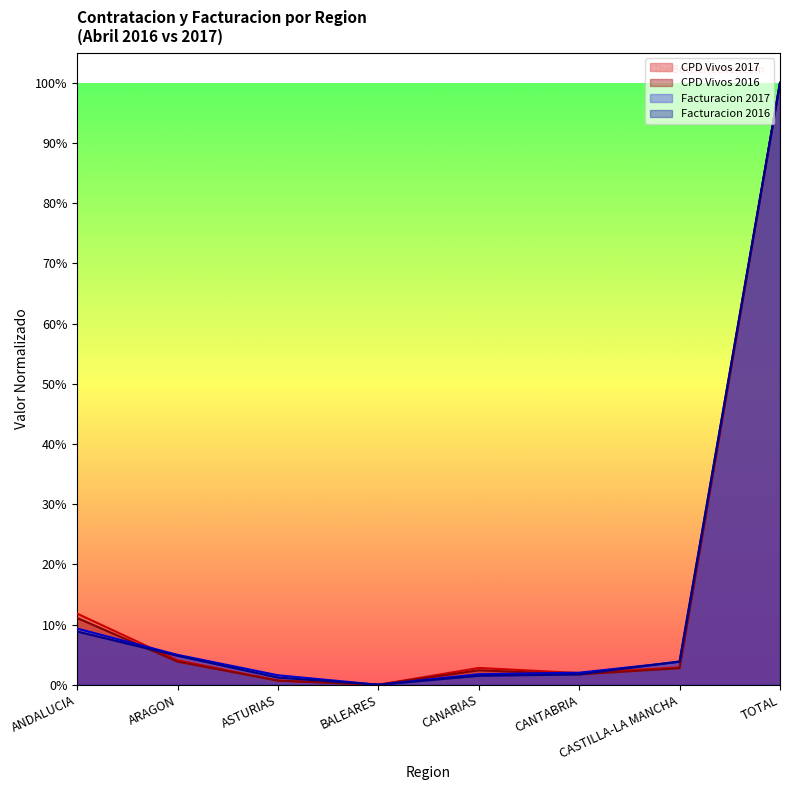

Rank the categories by CPD Vivos 2016 value from highest to lowest.

TOTAL, ANDALUCIA, ARAGON, CASTILLA-LA MANCHA, CANARIAS, CANTABRIA, ASTURIAS, BALEARES